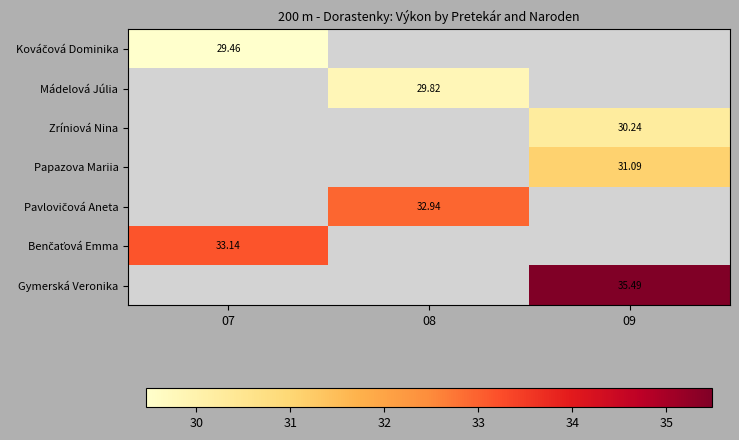

Is it true that Papazova Mariia equals 31.1 at 09?

True